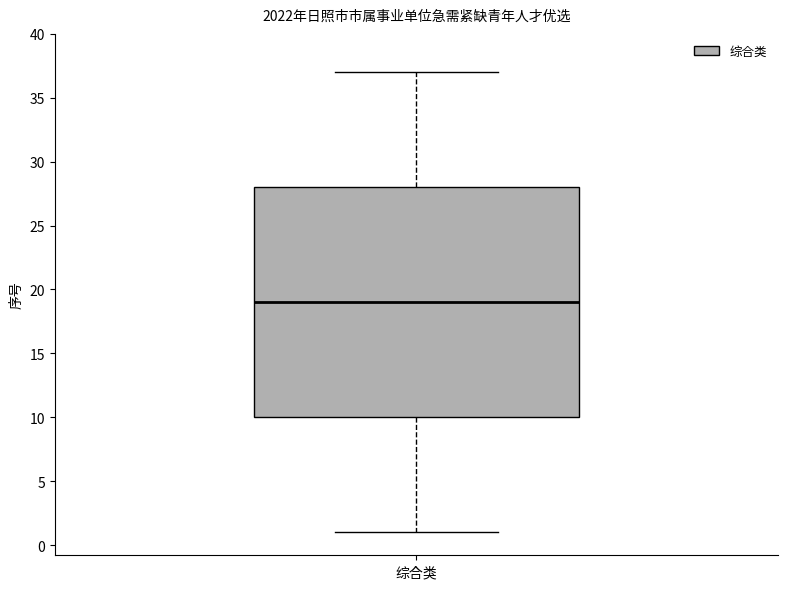

Read this box plot against the y-axis: the position of the median line, the range covered by the box, and the ends of both whiskers. The values are not printed on the chart, so give them approximately, as read against the axis.

median 19, box 10 to 28, whiskers 1 to 37